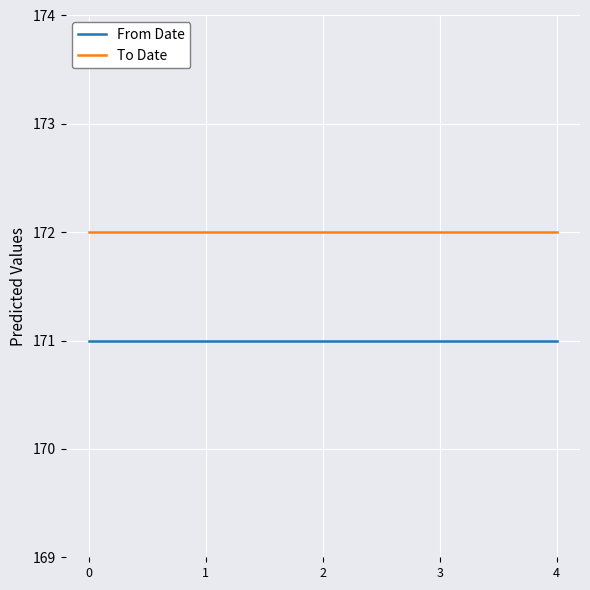

True or false: From Date and To Date intersect in this chart.

False